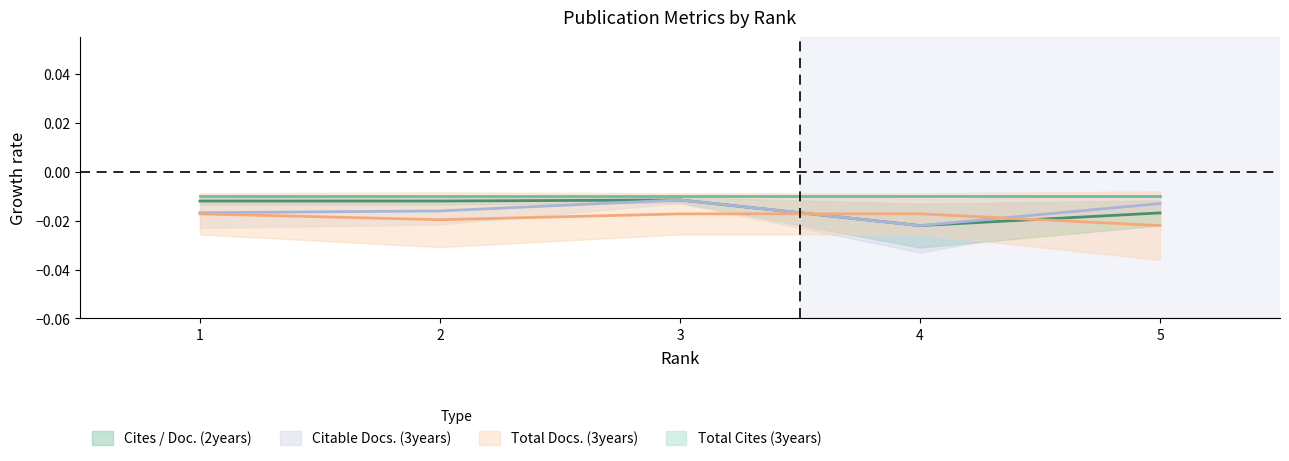

Between 3 and 5, which is larger?

3